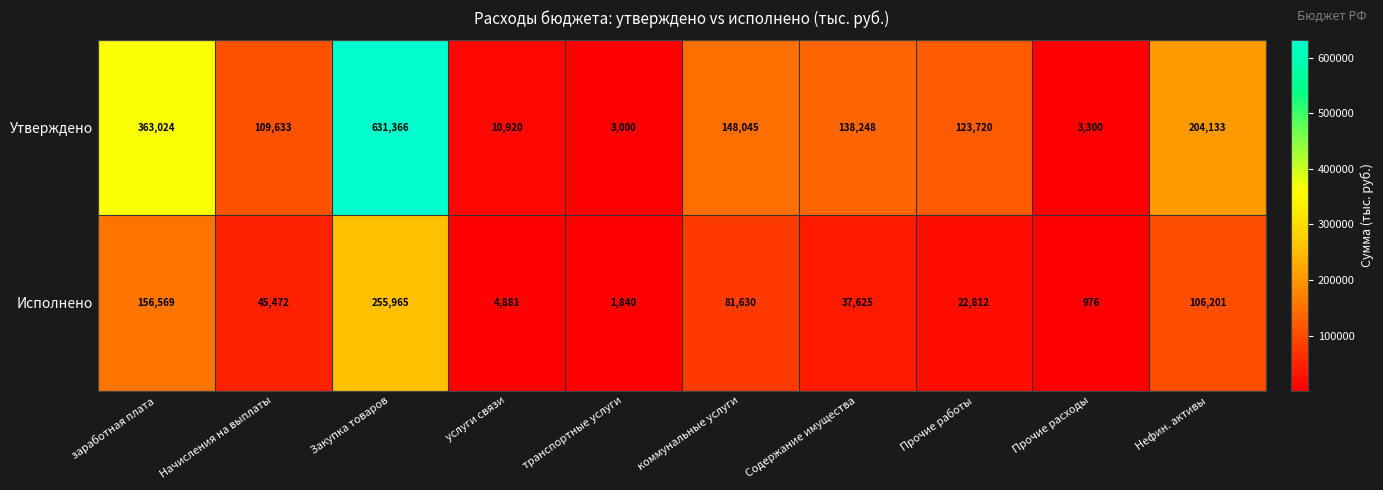

What is the maximum value shown in the chart?

631366